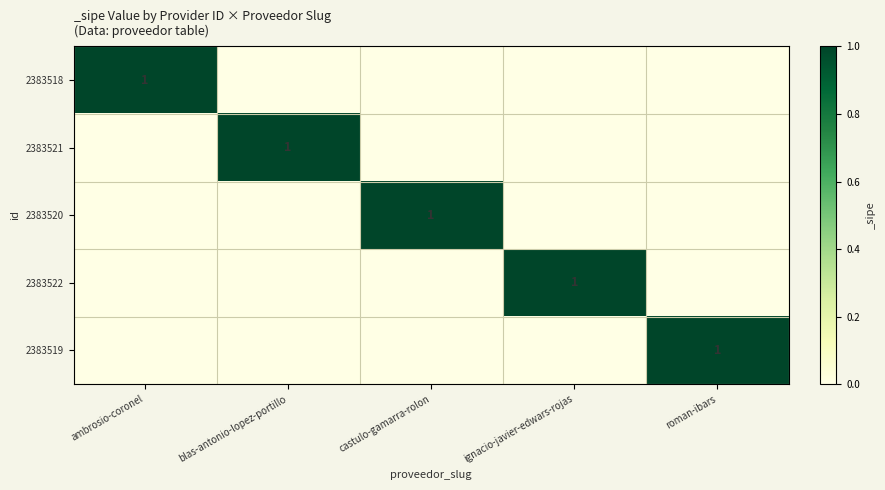

Between blas-antonio-lopez-portillo and roman-ibars, which is larger?

blas-antonio-lopez-portillo